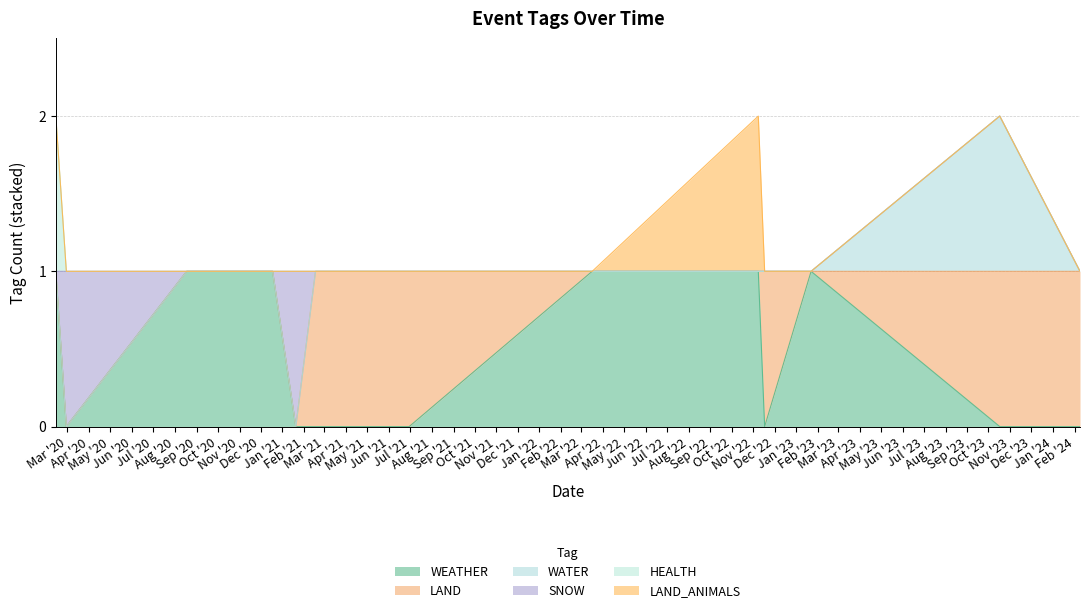

What position from the right is 2021-03-19?

8